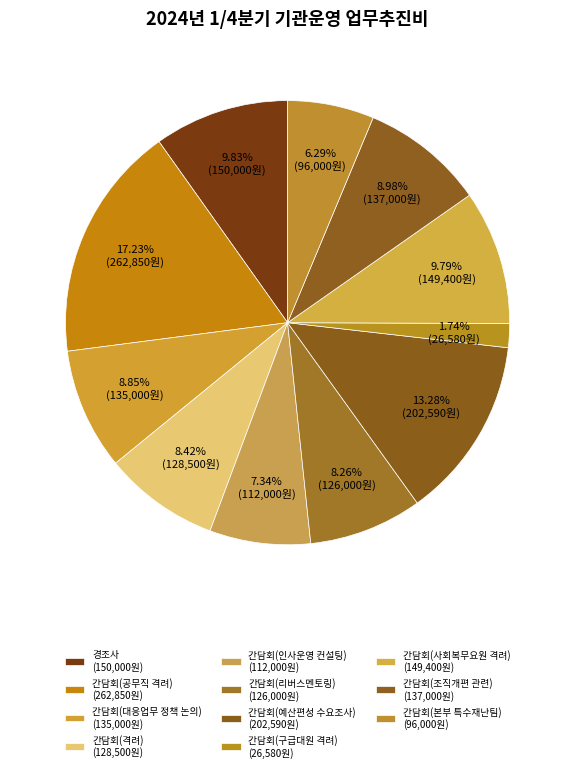

True or false: 간담회(인사운영 컨설팅) accounts for 7% of the total.

True